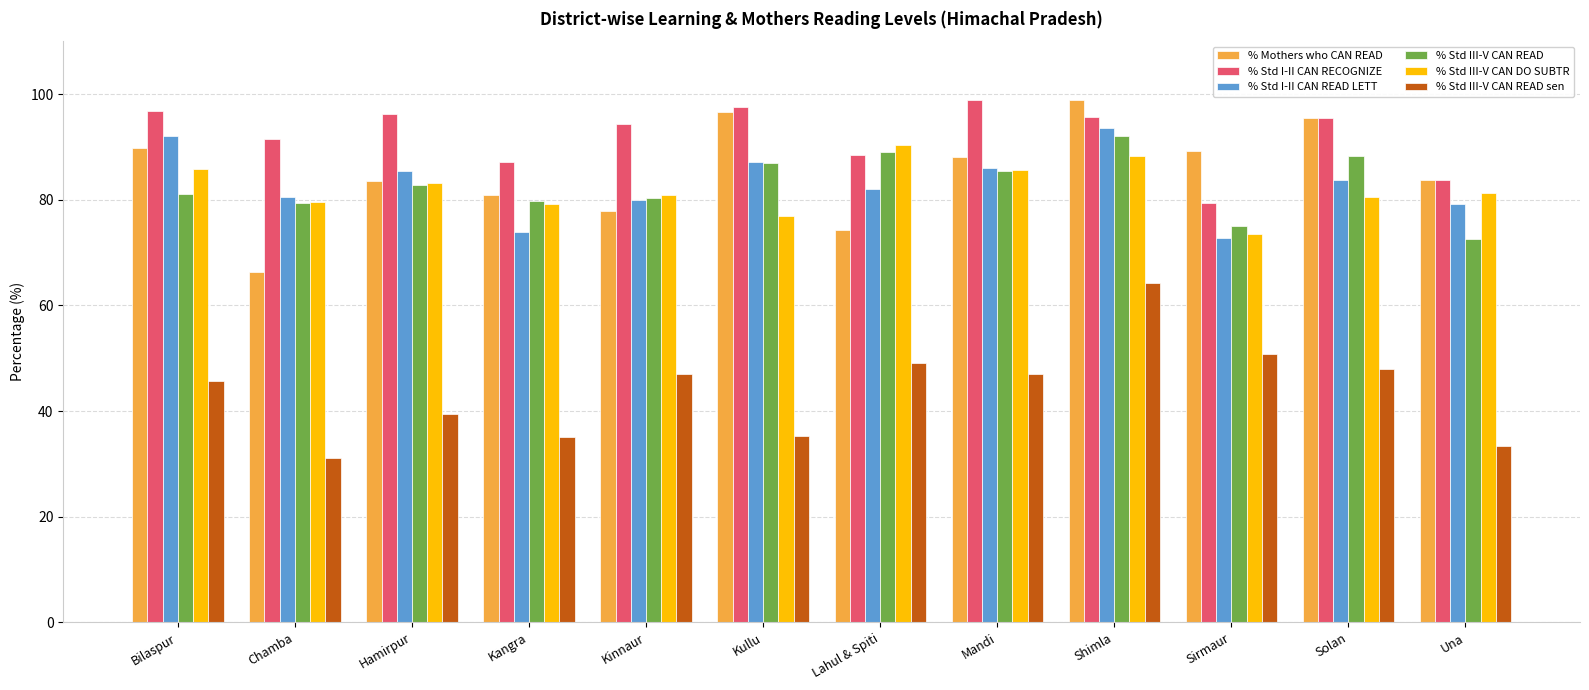

Read the % Std I-II CAN READ LETT value at Lahul & Spiti.

82.1